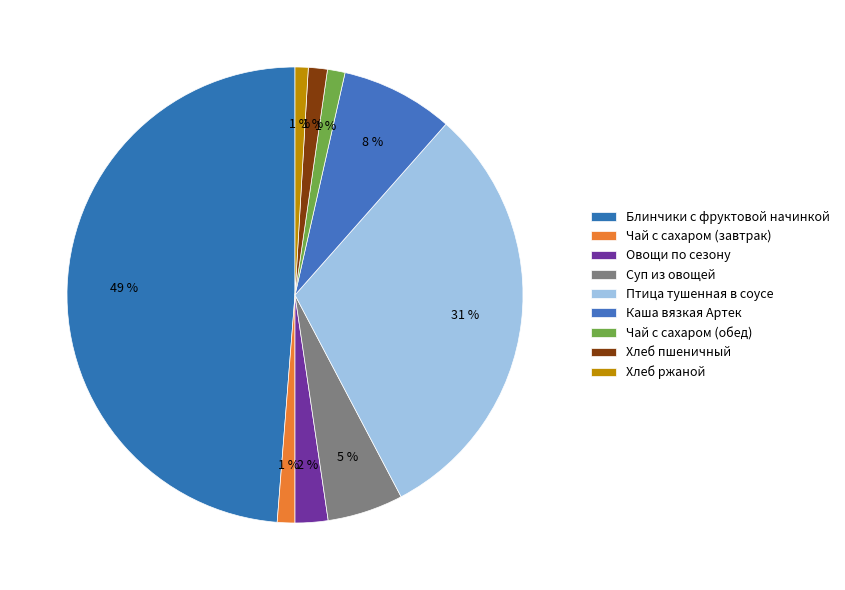

How many segments does this pie chart have?

9